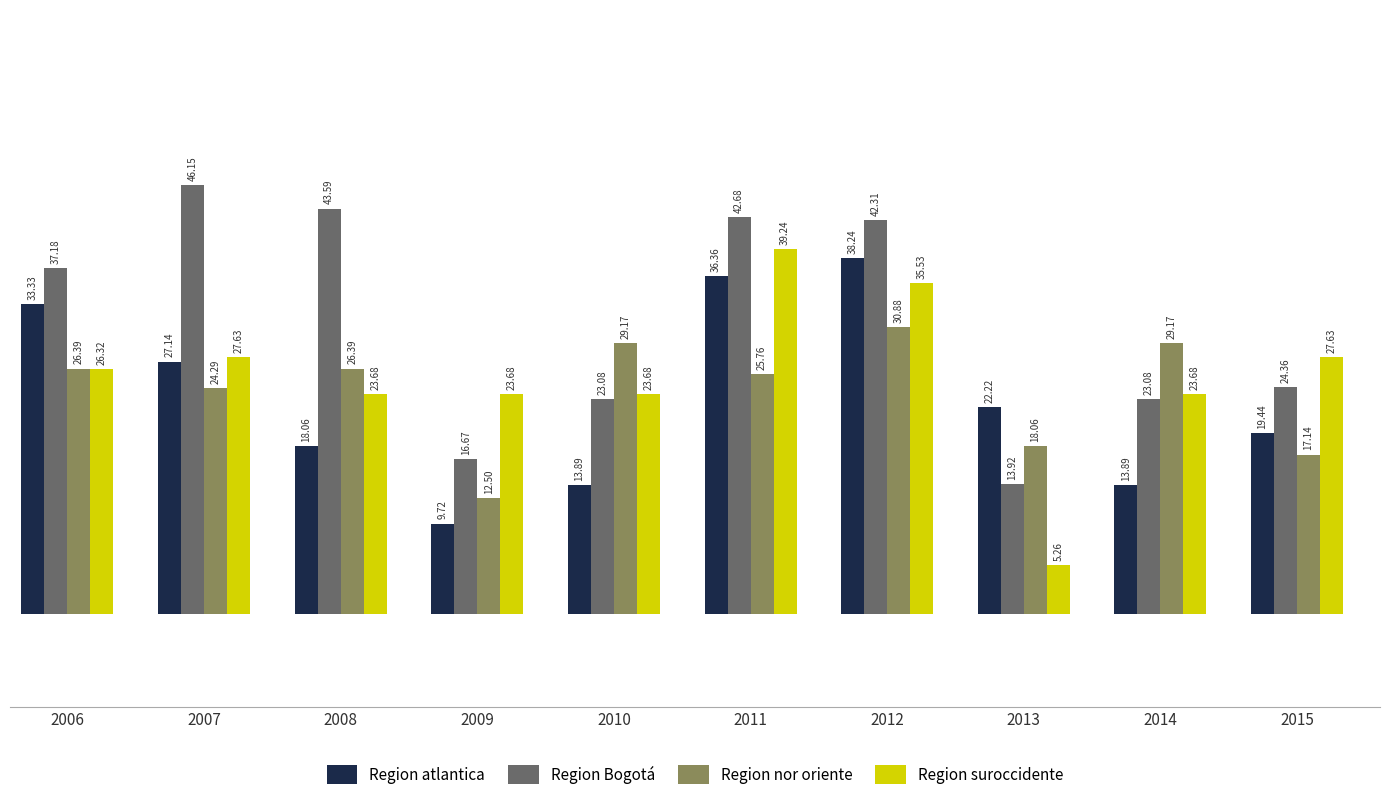

Between 2007 and 2009, which series saw the biggest shift?

Region Bogotá